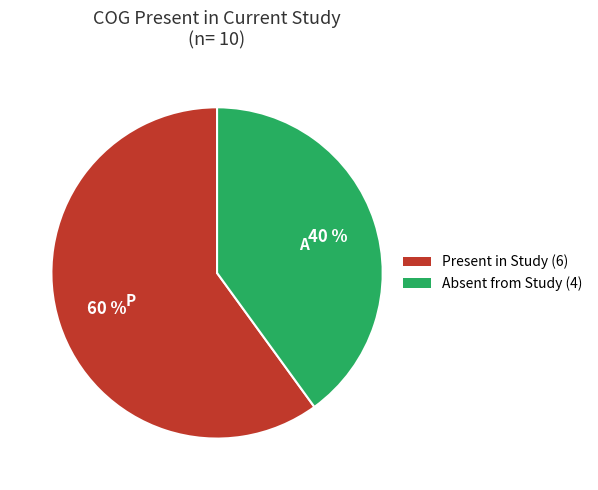

Is there any slice that represents more than half of the pie?

Yes